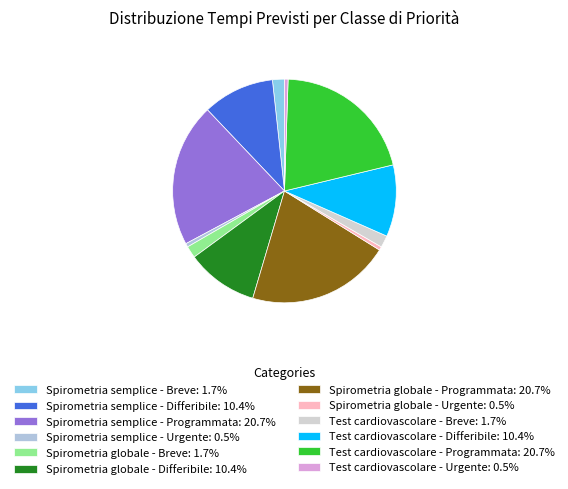

How many slices are in this pie chart?

12